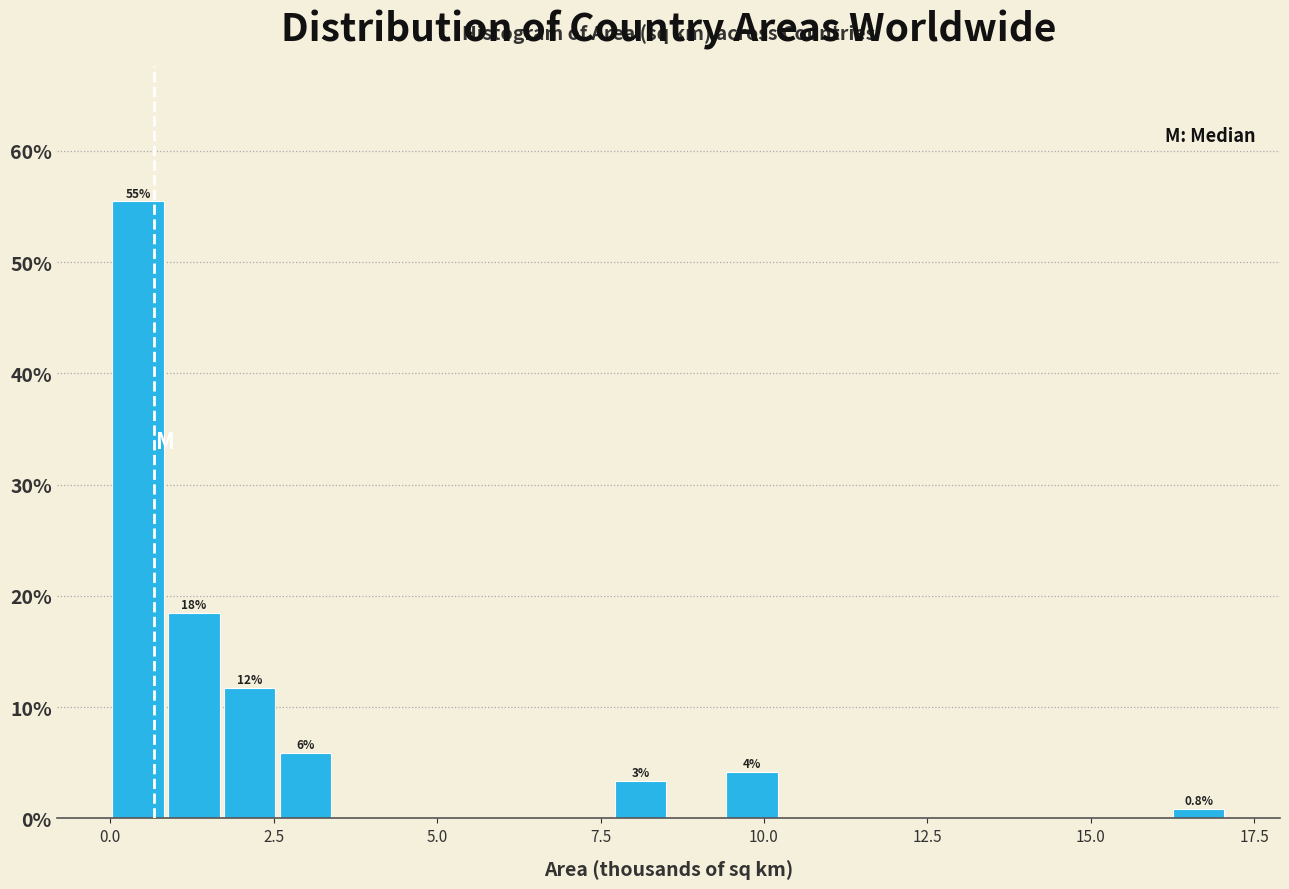

Around what value on the x-axis is the tallest bar? Give the approximate position of its centre, as read against the axis.

0.5